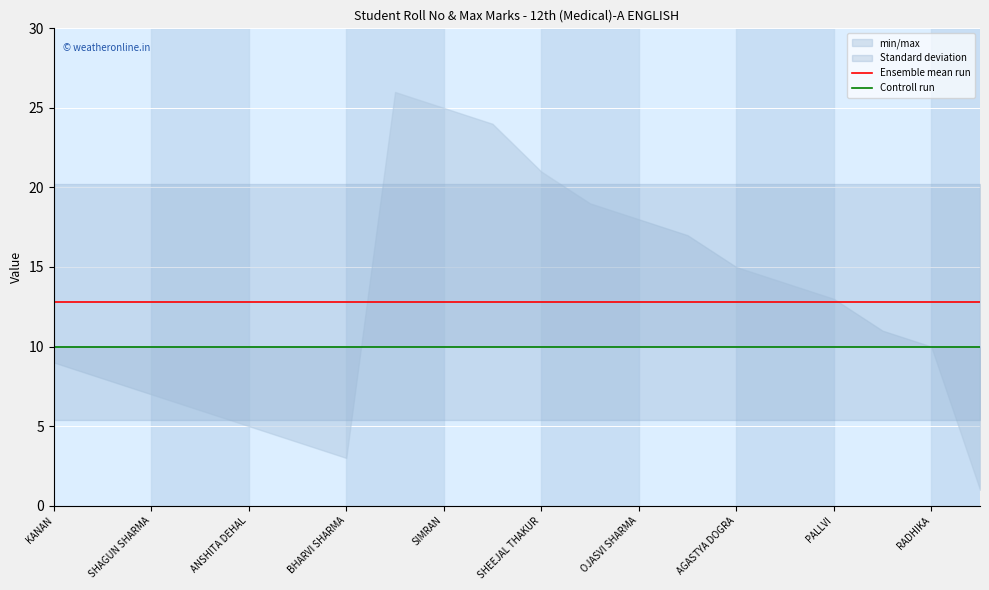

Is the value of Controll run at SIMRAN greater than the value of Ensemble mean run at SHEEJAL THAKUR?

No